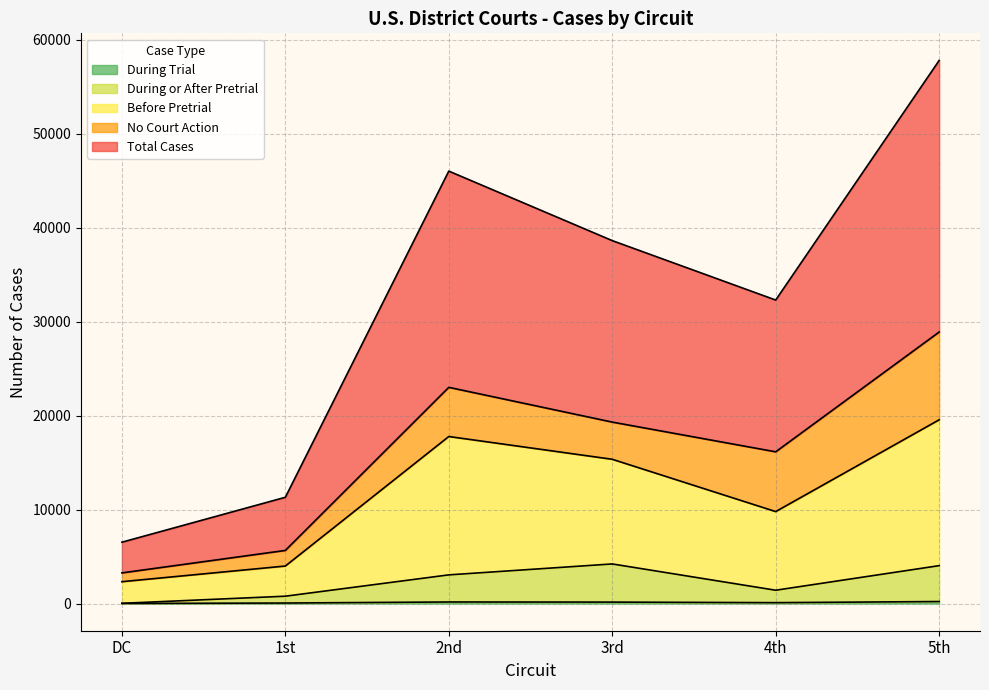

What is the difference between the During Trial values at 4th and 5th?

120